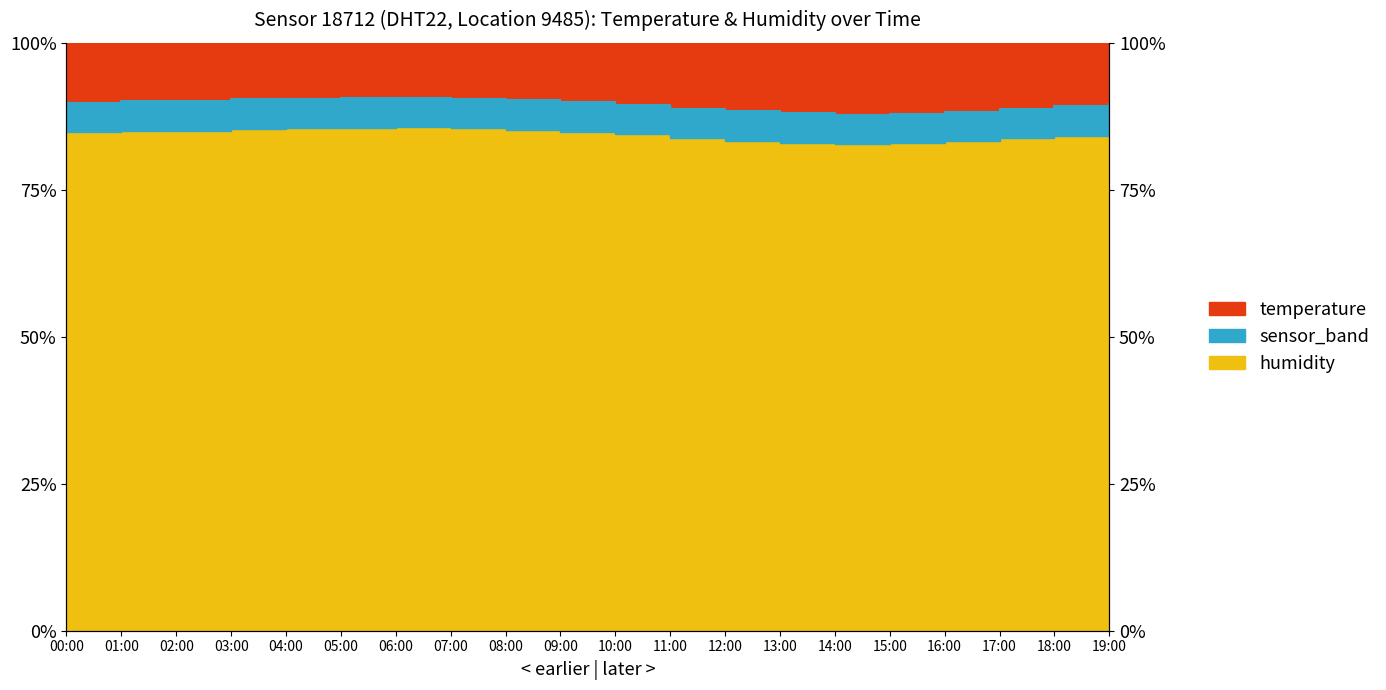

What is the greatest value displayed?

90.6